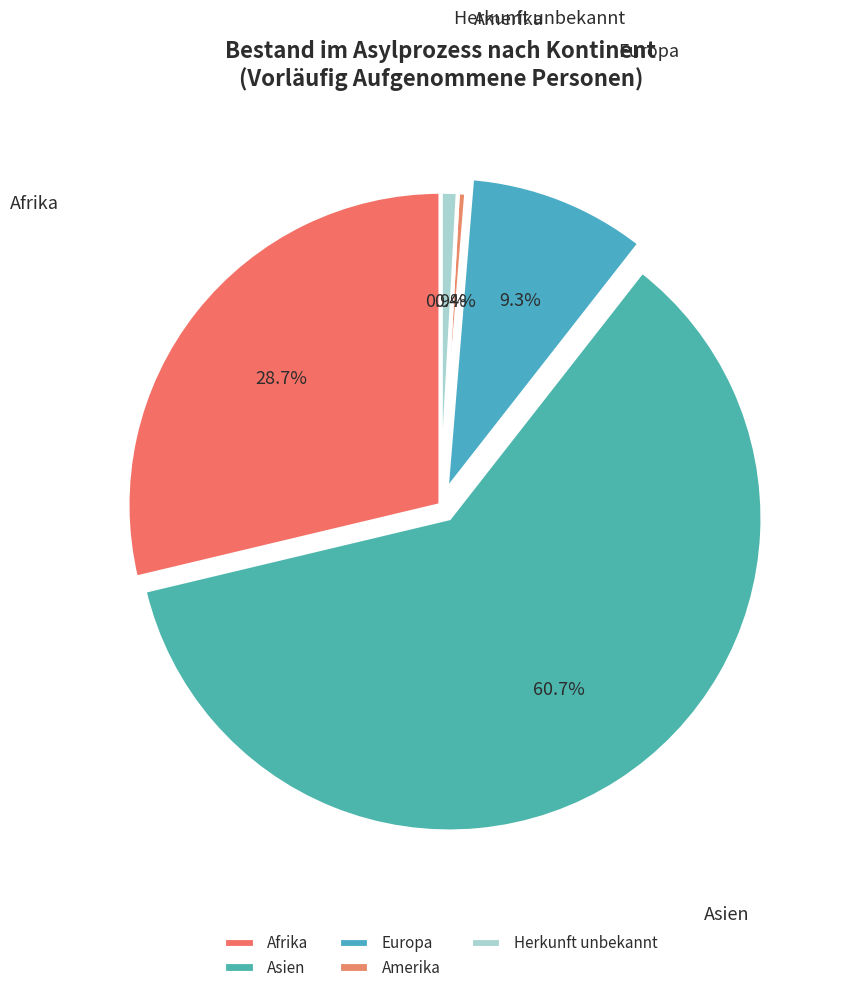

How many slices are in this pie chart?

5